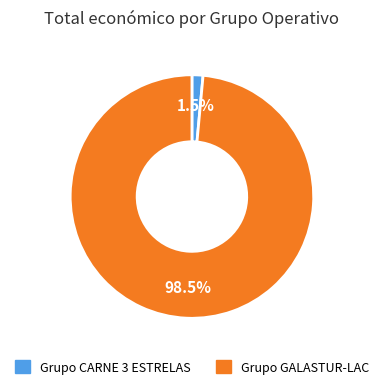

What is the largest slice in the pie chart?

Grupo GALASTUR-LAC